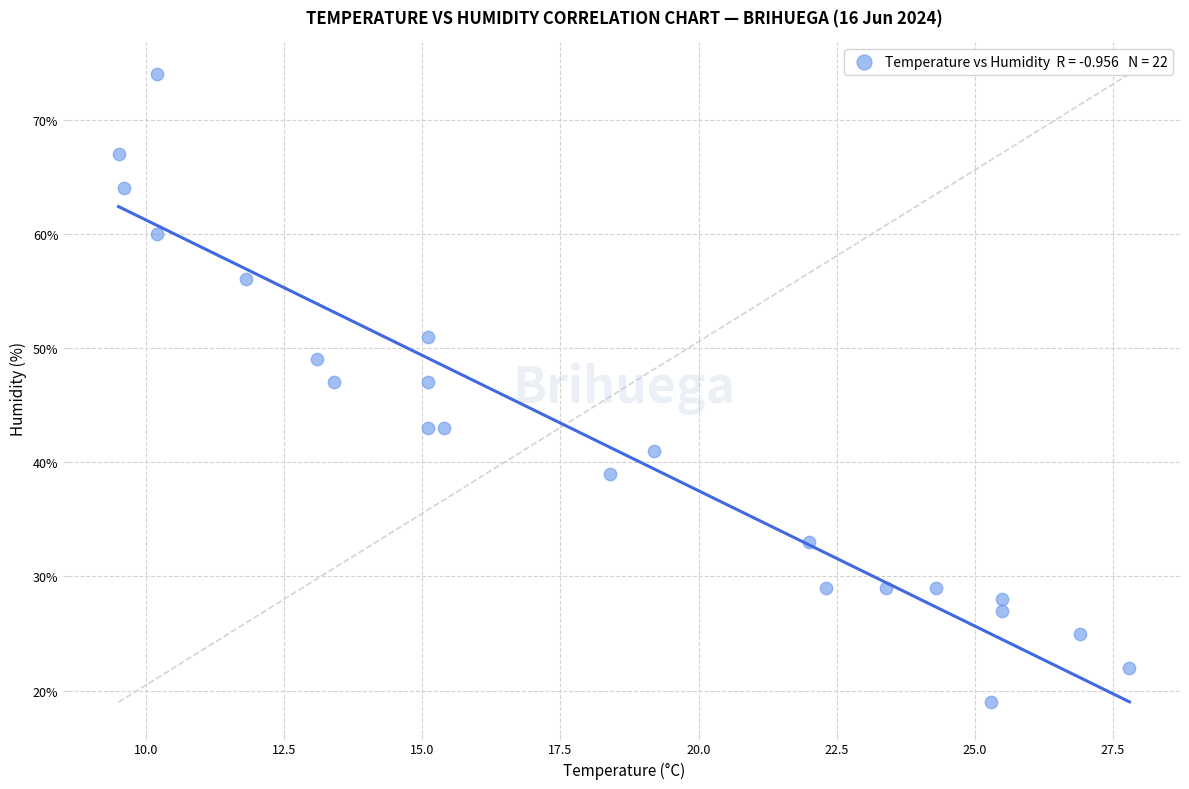

What is the range of Y values (max minus min)?

55